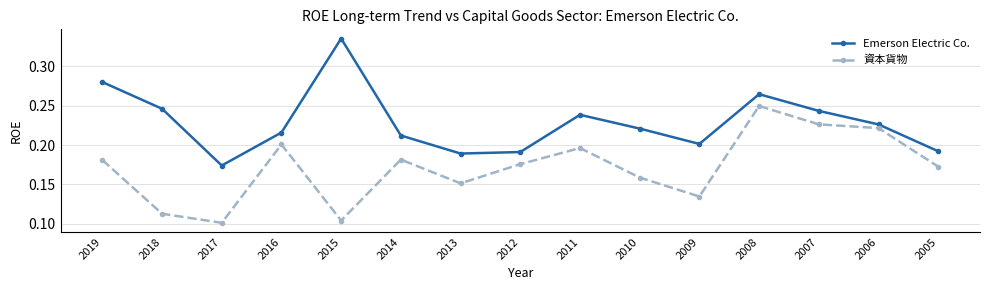

Count the 資本貨物 values in the range 0 to 1.

15